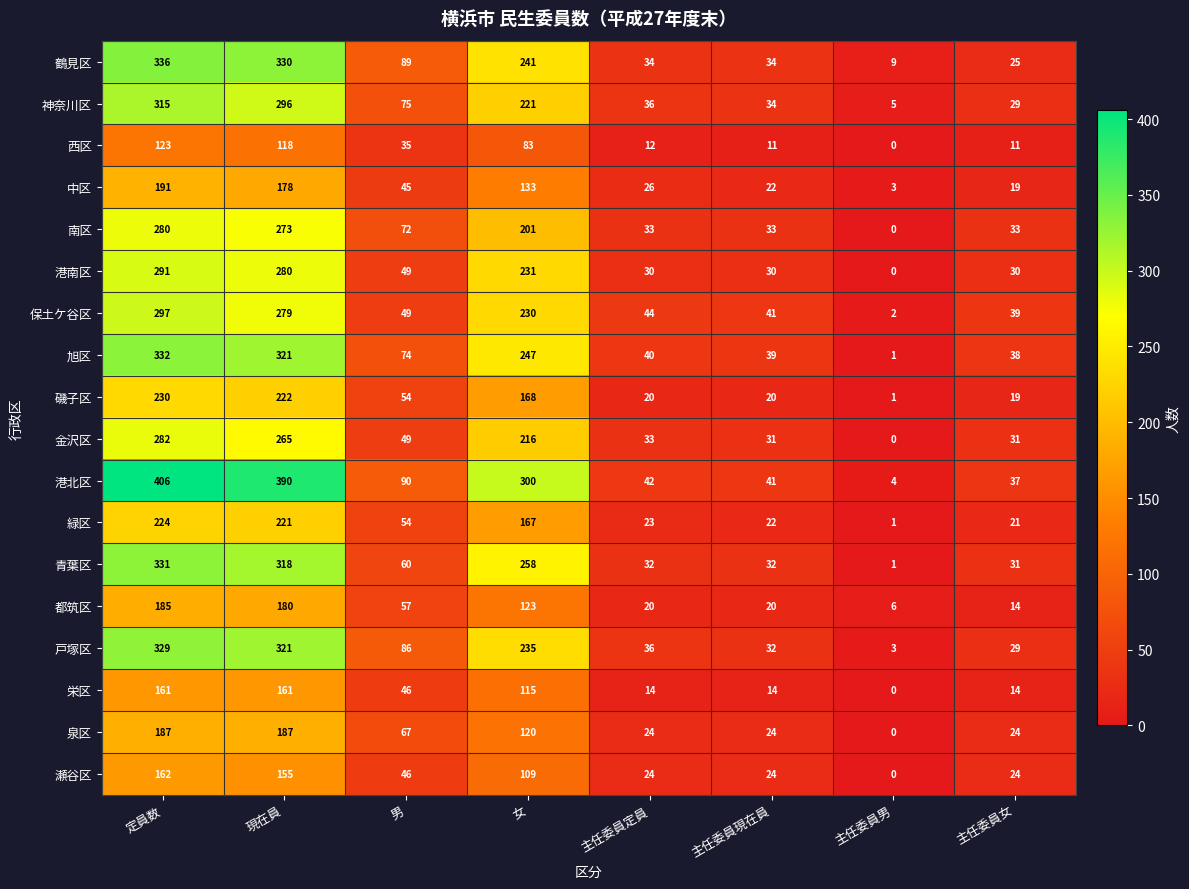

List the series in order of their peak value, highest first.

港北区, 鶴見区, 旭区, 青葉区, 戸塚区, 神奈川区, 保土ケ谷区, 港南区, 金沢区, 南区, 磯子区, 緑区, 中区, 泉区, 都筑区, 瀬谷区, 栄区, 西区